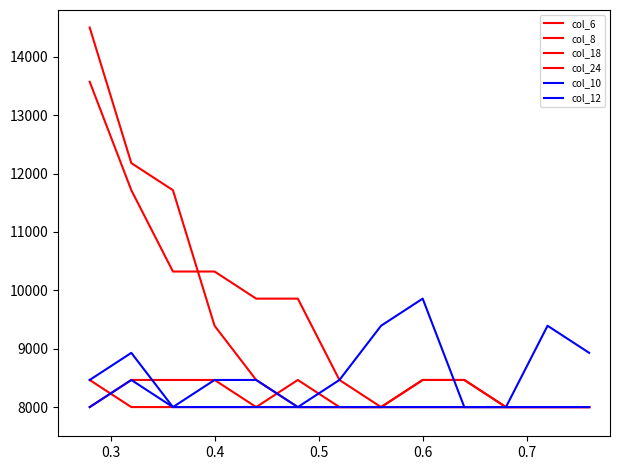

Which series has the widest spread of values?

col_6